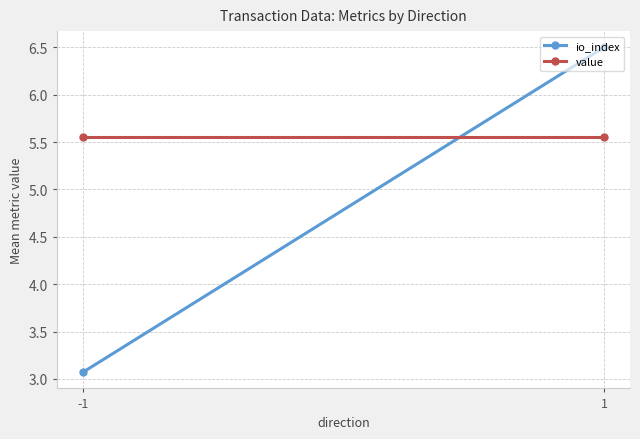

Is the value of value at -1 greater than the value of io_index at 1?

No